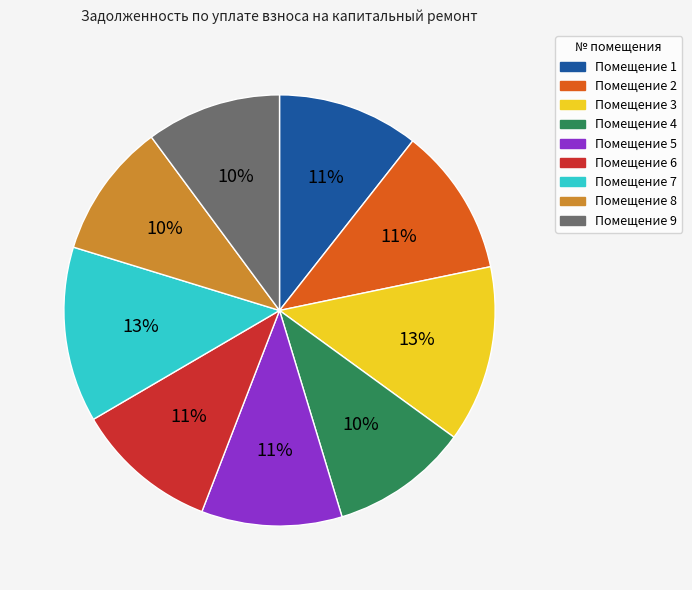

To the nearest percent, what portion does Помещение 5 represent?

11%